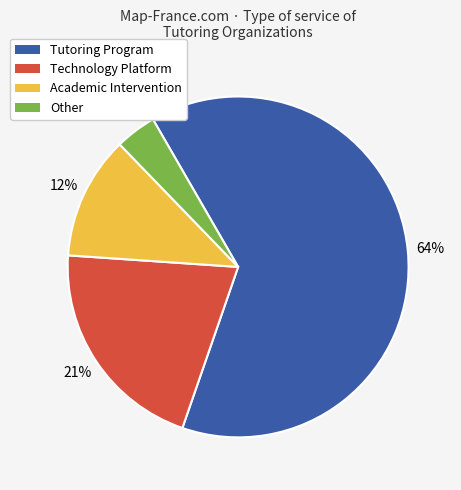

Is there any slice that represents more than half of the pie?

Yes